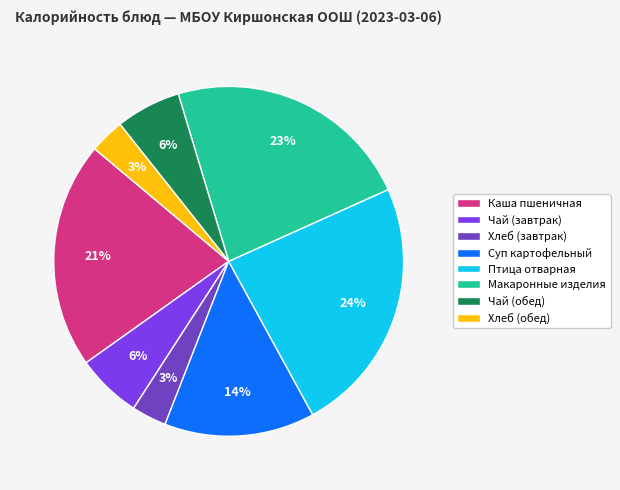

Is there a majority slice in this chart?

No